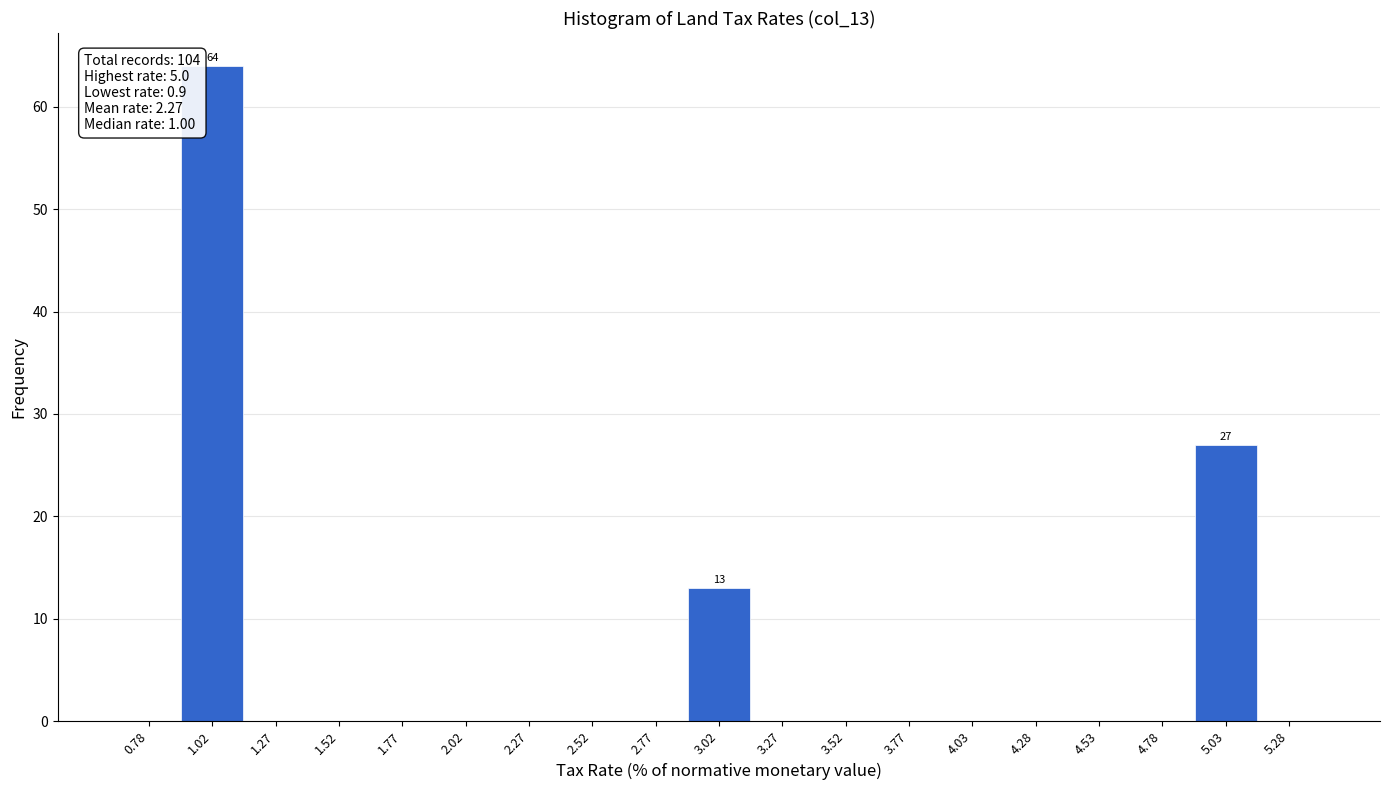

Which range on the x-axis has the tallest bar?

0.90 to 1.15